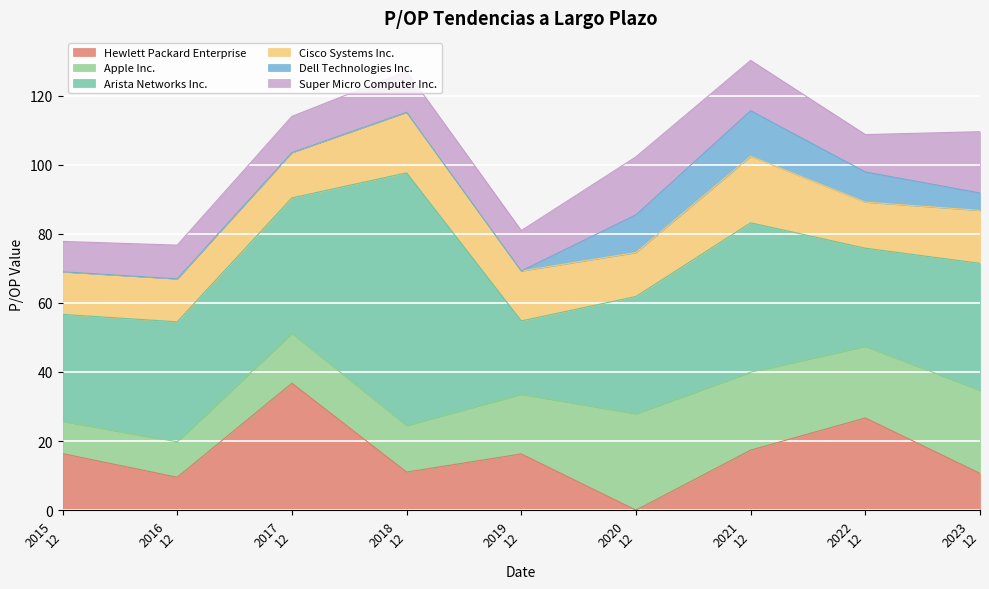

True or false: Dell Technologies Inc. has a value of -6.3 at 2016-12-15.

False